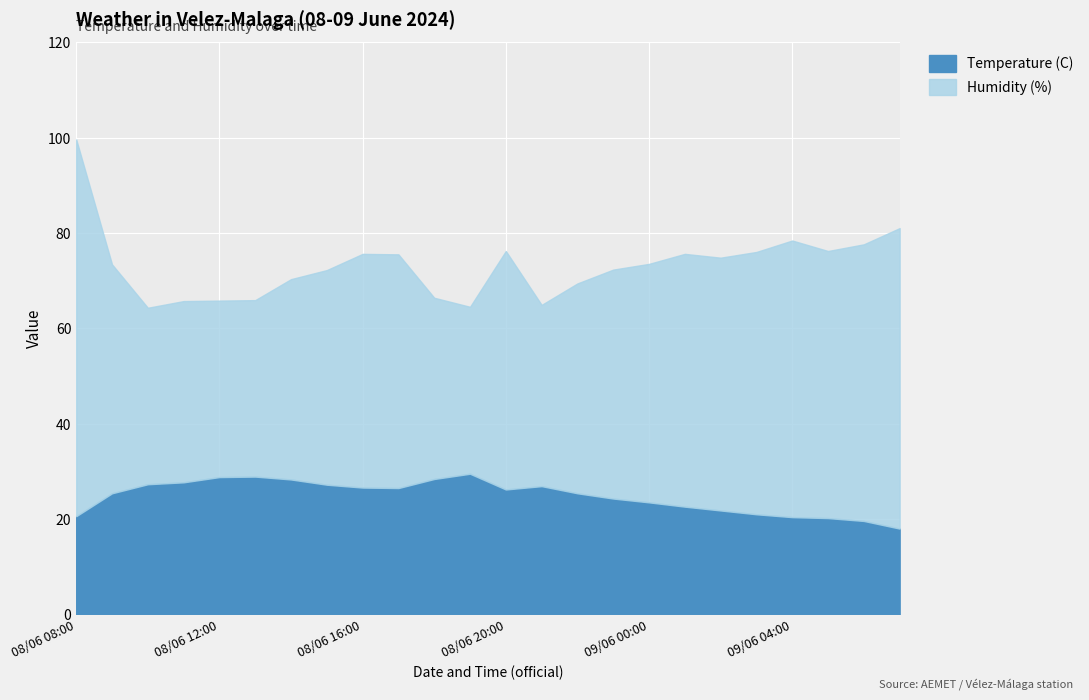

What is the maximum value shown in the chart?

79.0